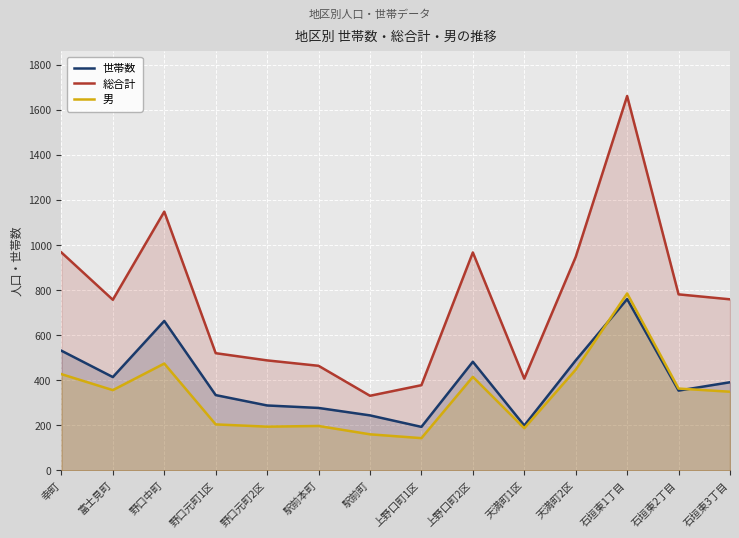

True or false: 総合計 and 男 intersect in this chart.

False